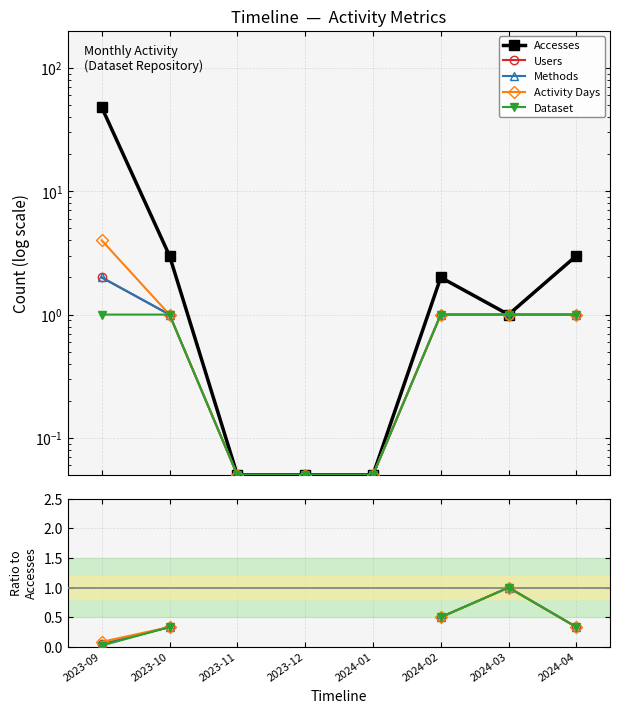

How many lines are shown in the chart?

5